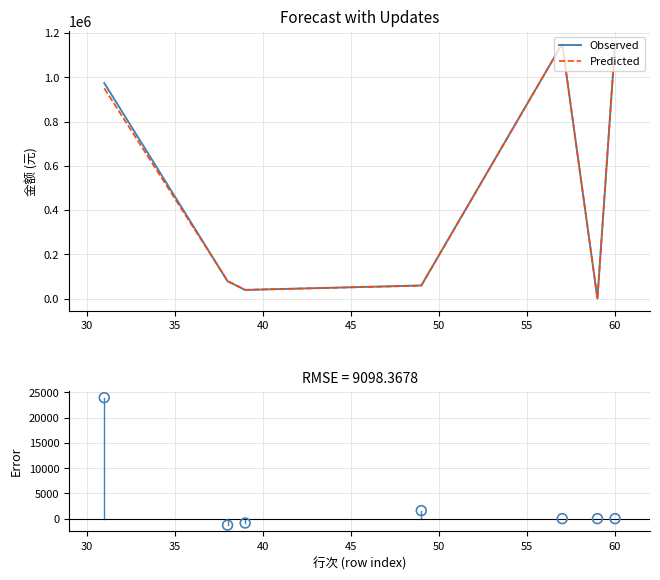

Is the value of Predicted at 35 greater than the value of Error at 40?

Yes